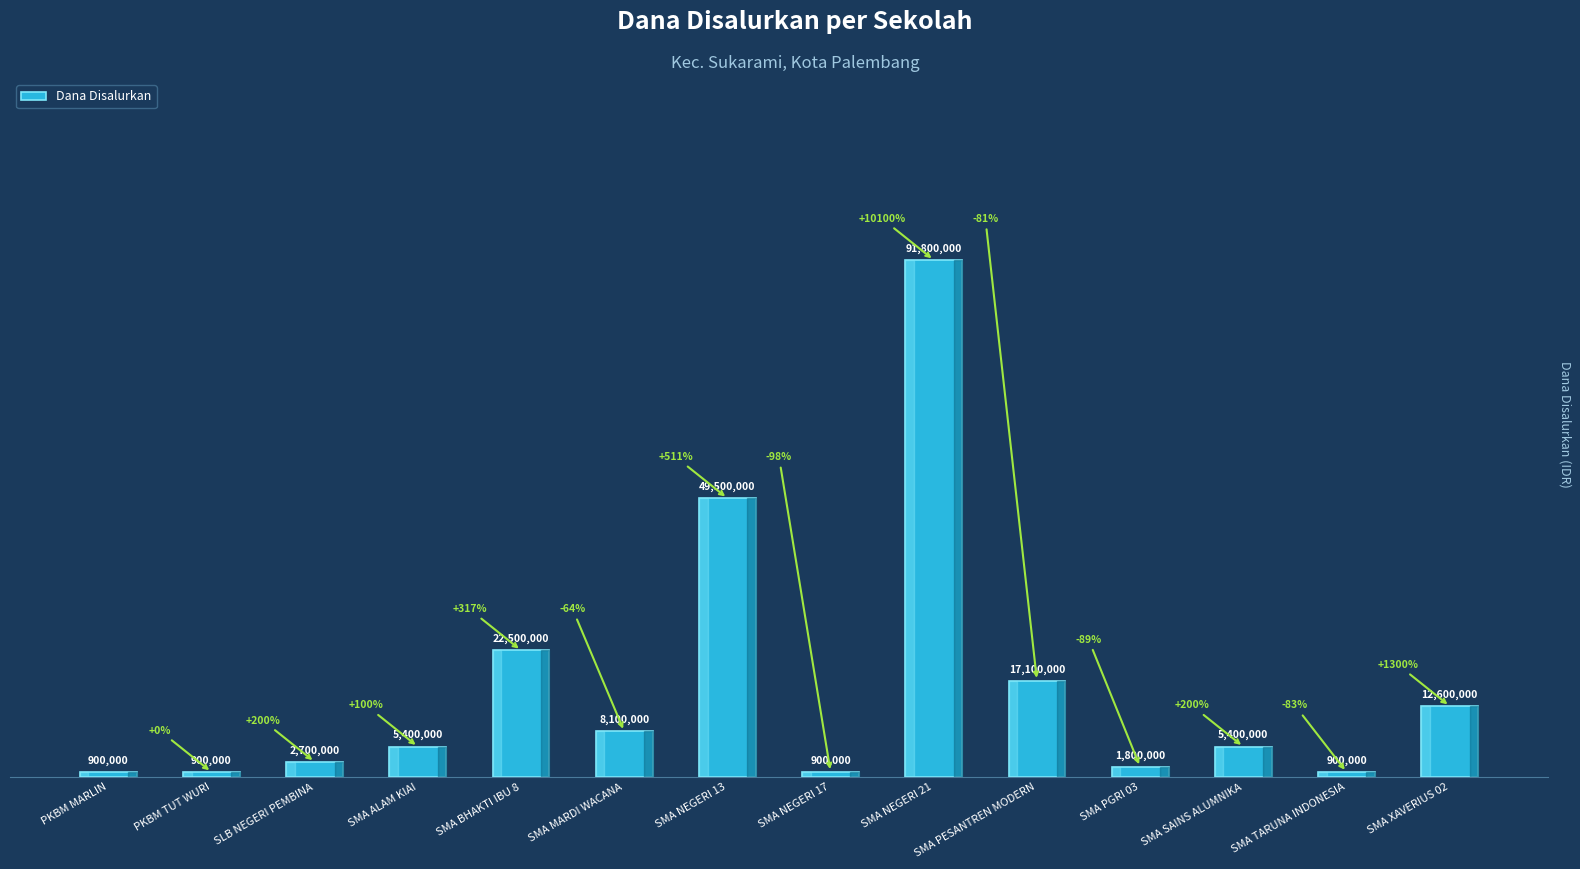

Reading left to right, what are all the values shown in this chart?

PKBM MARLIN=900000	PKBM TUT WURI=900000	SLB NEGERI PEMBINA=2700000	SMA ALAM KIAI=5400000	SMA BHAKTI IBU 8=22500000	SMA MARDI WACANA=8100000	SMA NEGERI 13=49500000	SMA NEGERI 17=900000	SMA NEGERI 21=91800000	SMA PESANTREN MODERN=17100000	SMA PGRI 03=1800000	SMA SAINS ALUMNIKA=5400000	SMA TARUNA INDONESIA=900000	SMA XAVERIUS 02=12600000